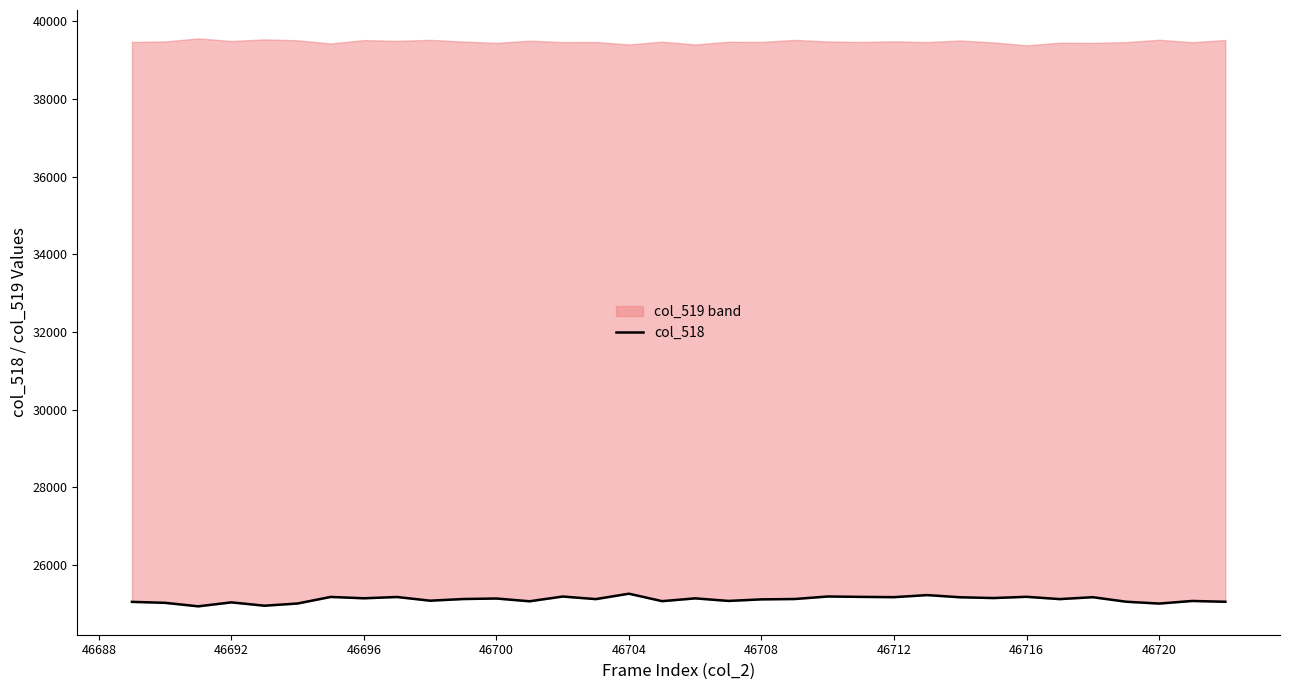

Is this an area chart (filled region under the line)?

No